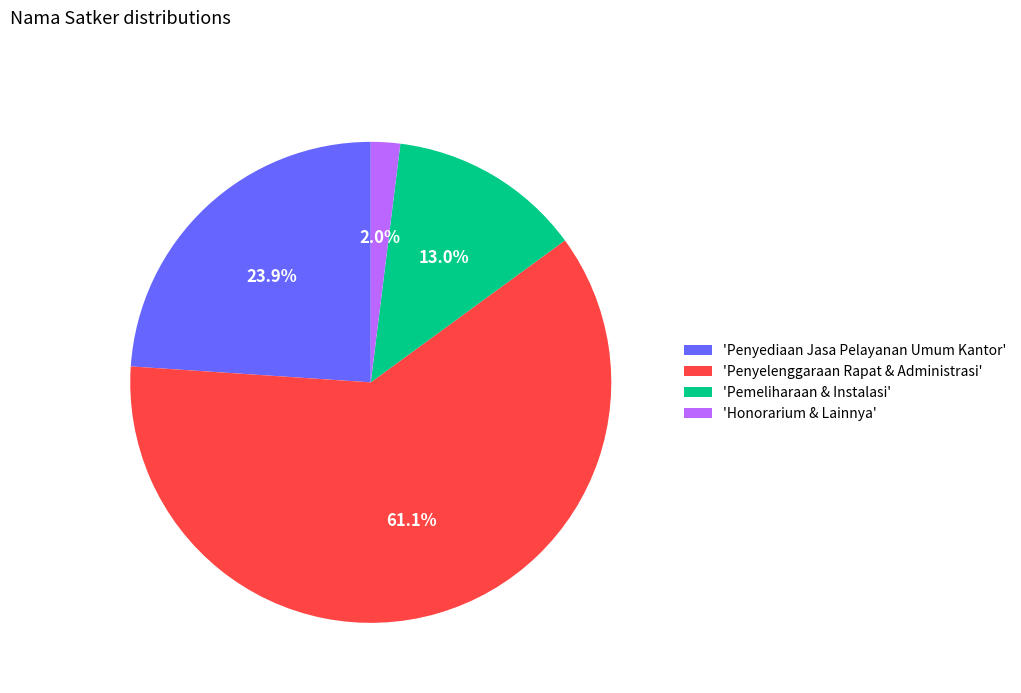

Which category has the smallest portion of the pie?

'Honorarium & Lainnya'